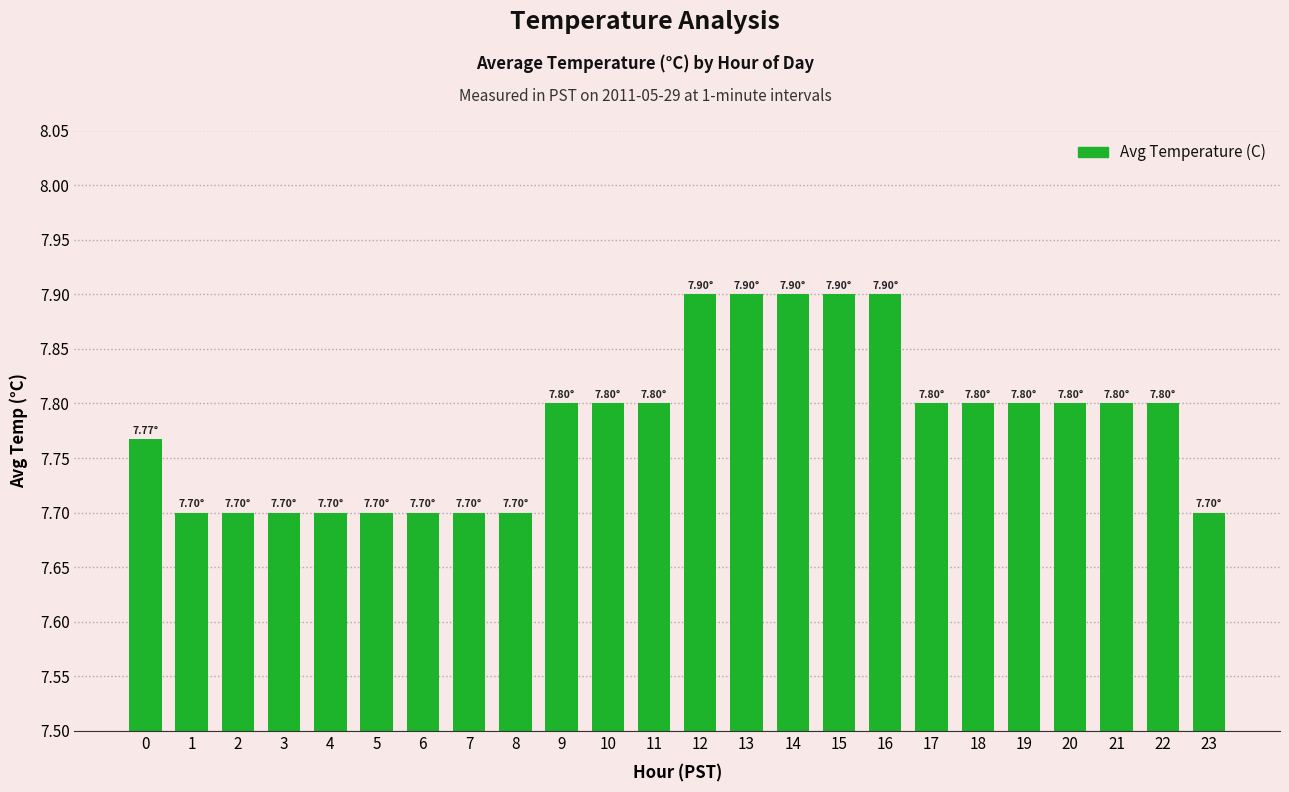

The chart shows a value of 3.6 at 7. True or false?

False